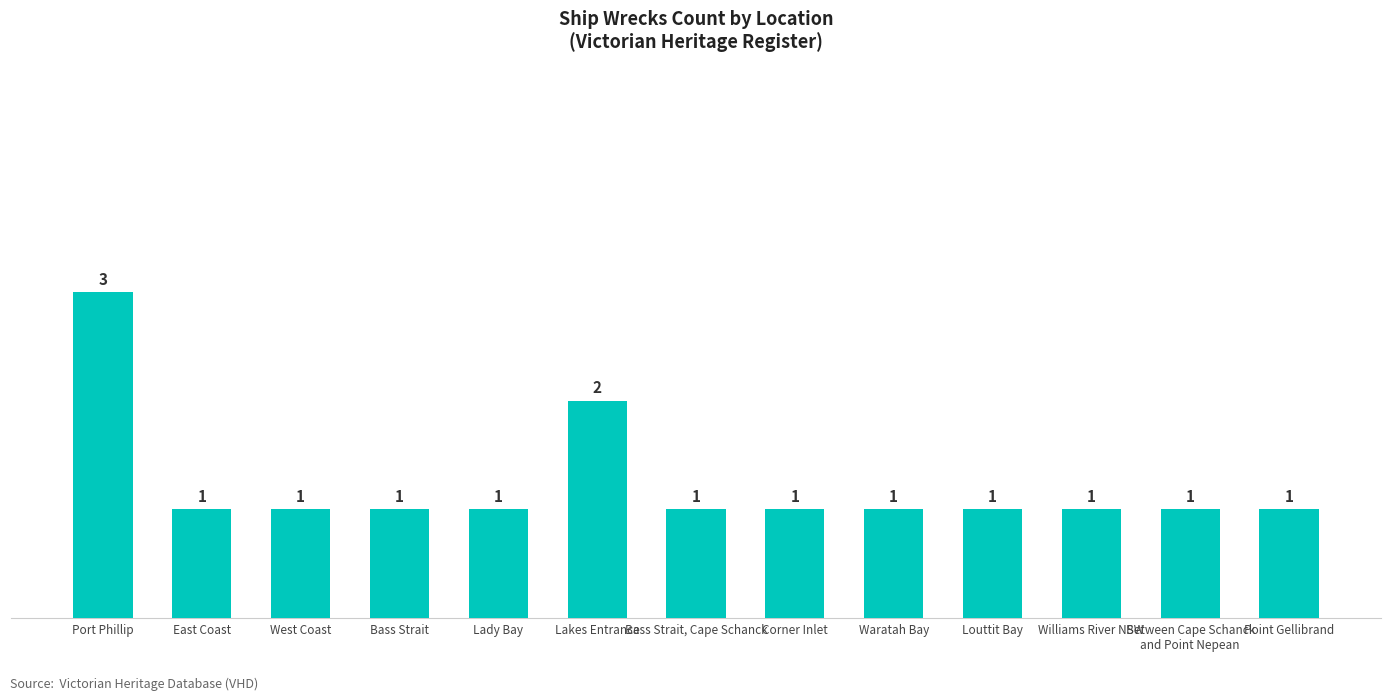

Reading right to left, what are all the values shown in this chart?

Point Gellibrand=1	Between Cape Schanck
and Point Nepean=1	Williams River NSW=1	Louttit Bay=1	Waratah Bay=1	Corner Inlet=1	Bass Strait, Cape Schanck=1	Lakes Entrance=2	Lady Bay=1	Bass Strait=1	West Coast=1	East Coast=1	Port Phillip=3